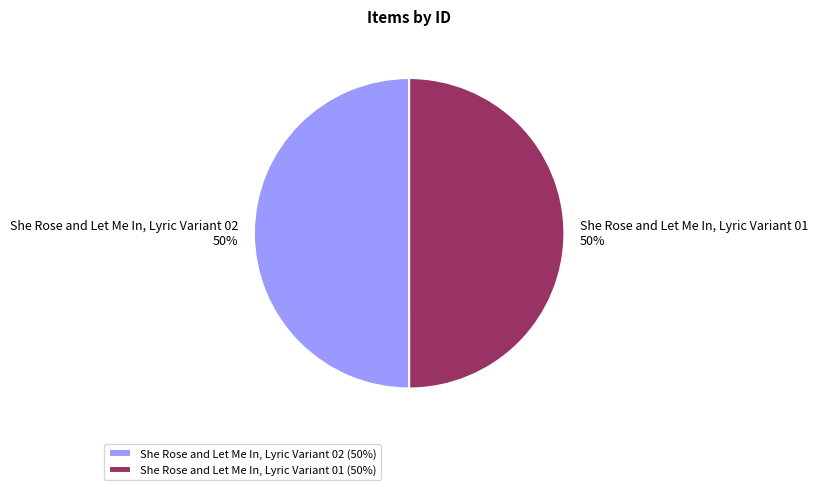

True or false: She Rose and Let Me In, Lyric Variant 01 accounts for 60% of the total.

False